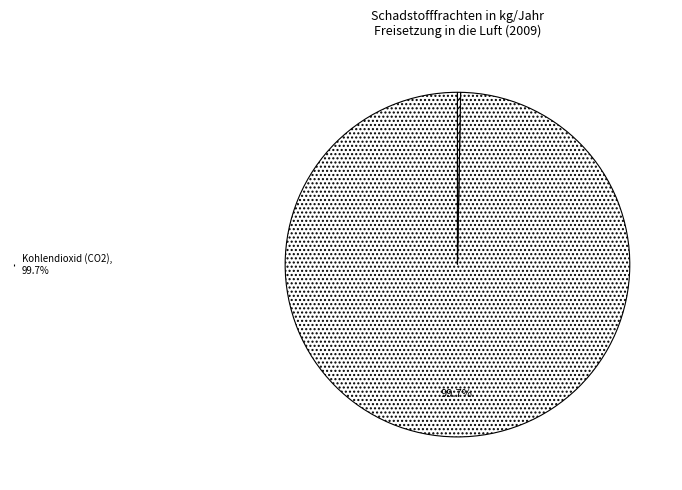

Is there a majority slice in this chart?

Yes